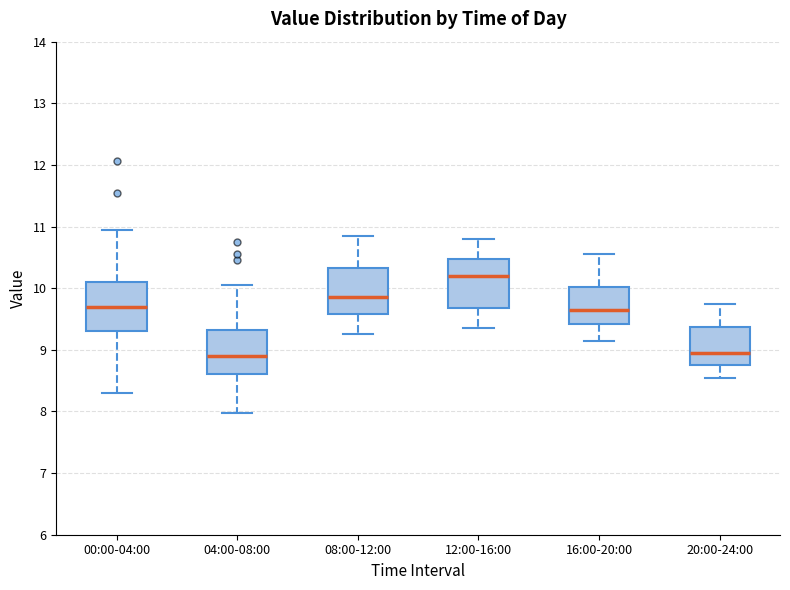

Which box has the highest median line?

12:00-16:00